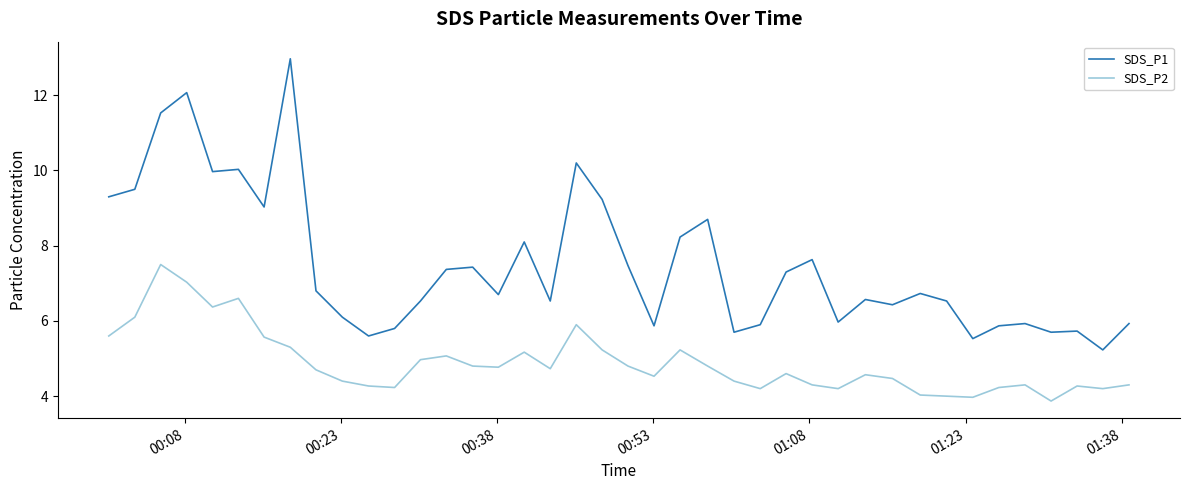

Does the chart display data point markers on the line(s)?

No